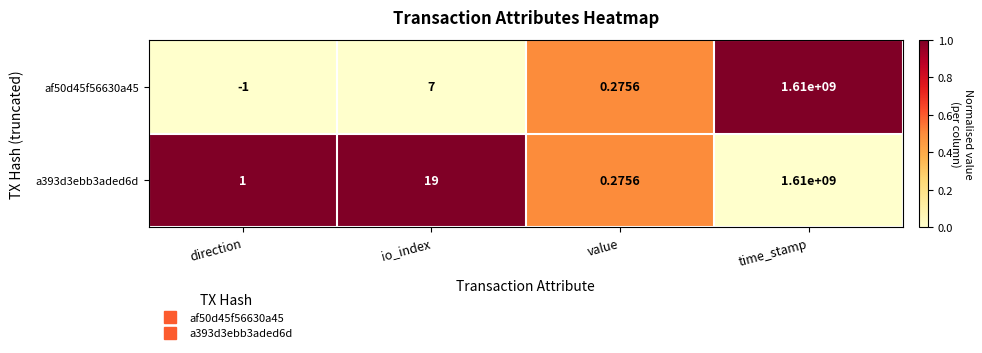

At which label is a393d3ebb3aded6d closest to 805000000?

io_index